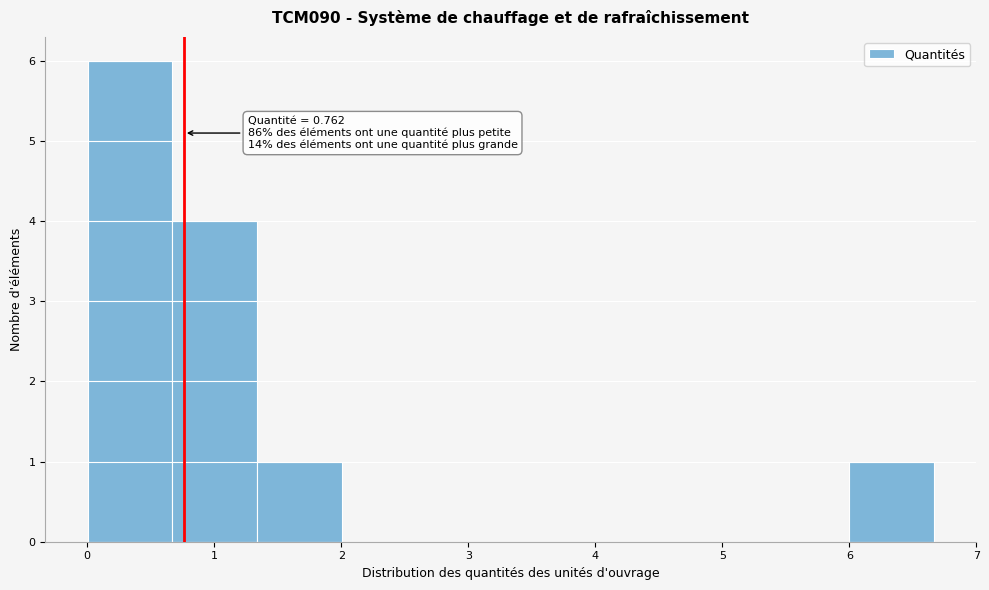

Which range on the x-axis has the tallest bar?

0.0 to 0.7